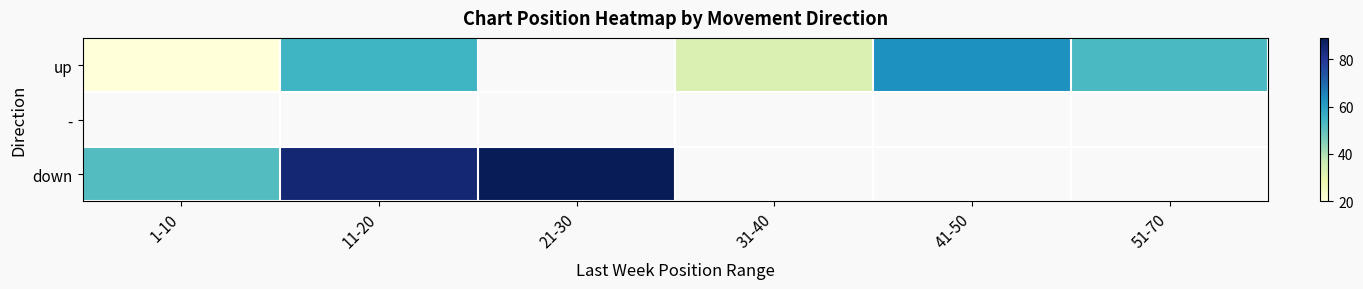

What is the difference between the highest and lowest values at 11-20?

30.0